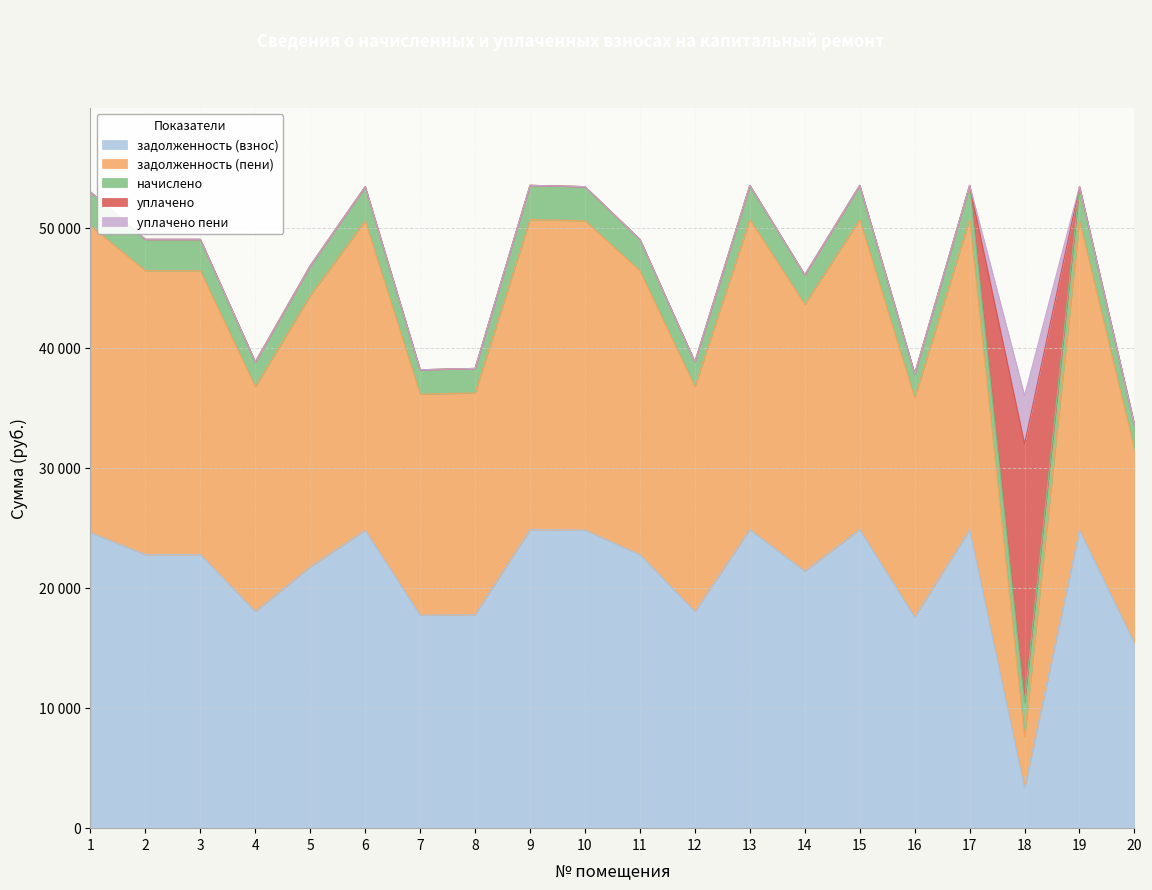

How many intersections are there between задолженность (пени) and уплачено?

2